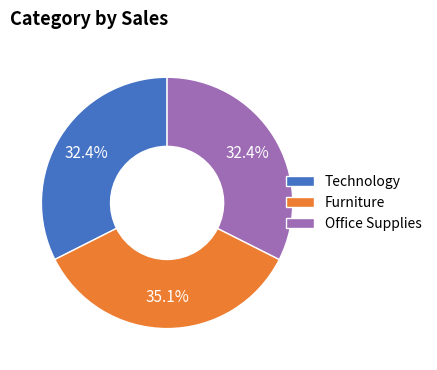

What is the ratio of the value at Office Supplies to the value at Furniture?

0.9